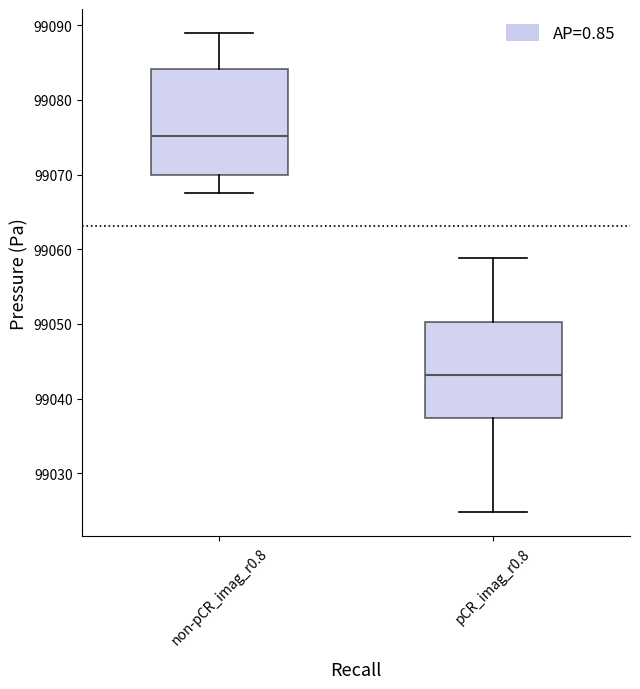

Reading left to right, read every box against the y-axis: the position of its median line, the range the box covers, and the ends of its whiskers. The values are not printed on the chart, so give them approximately, as read against the axis.

non-pCR_imag_r0.8: median 99075, box 99070 to 99084, whiskers 99068 to 99089
pCR_imag_r0.8: median 99043, box 99037 to 99050, whiskers 99025 to 99059